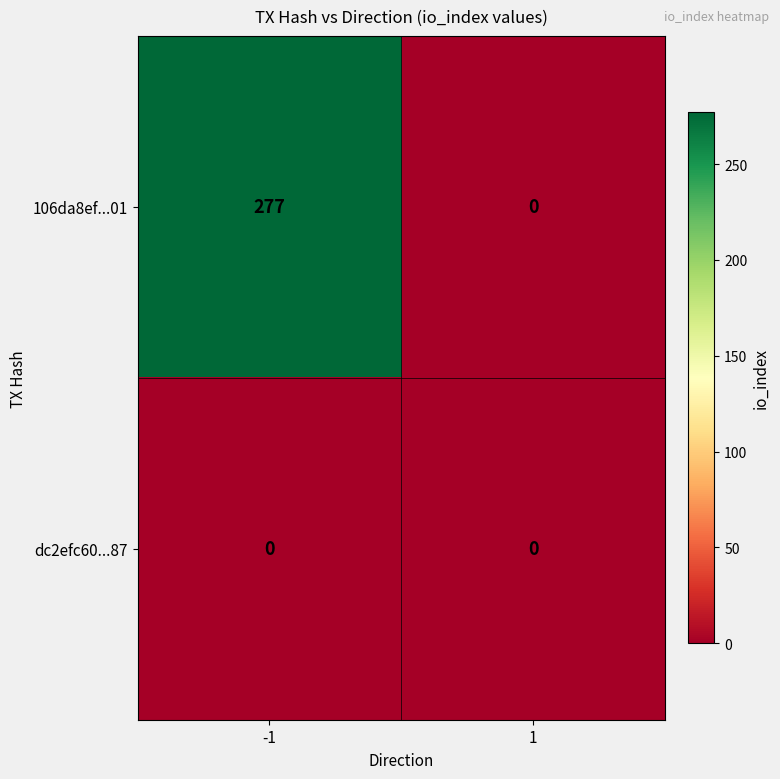

Rank the series by their average value, from highest to lowest.

106da8ef...01, dc2efc60...87